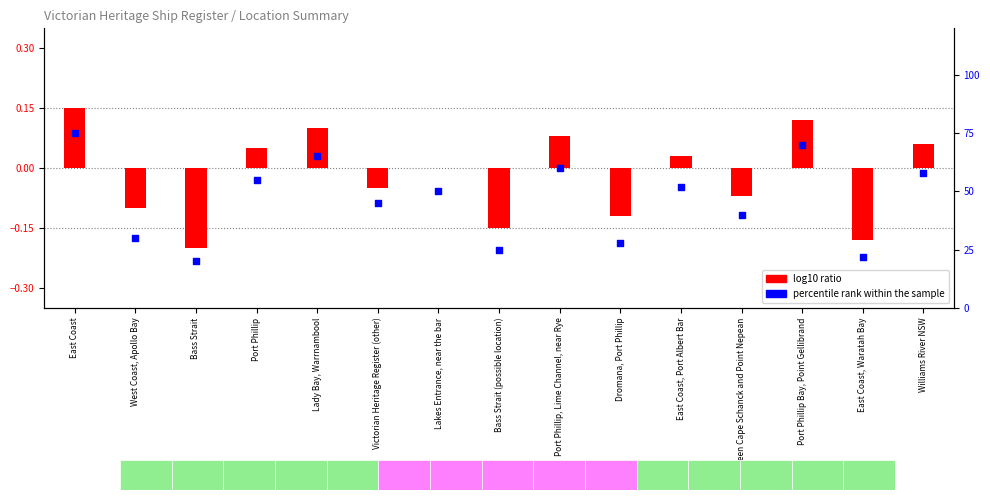

Which series has the largest total across all categories?

percentile rank within the sample